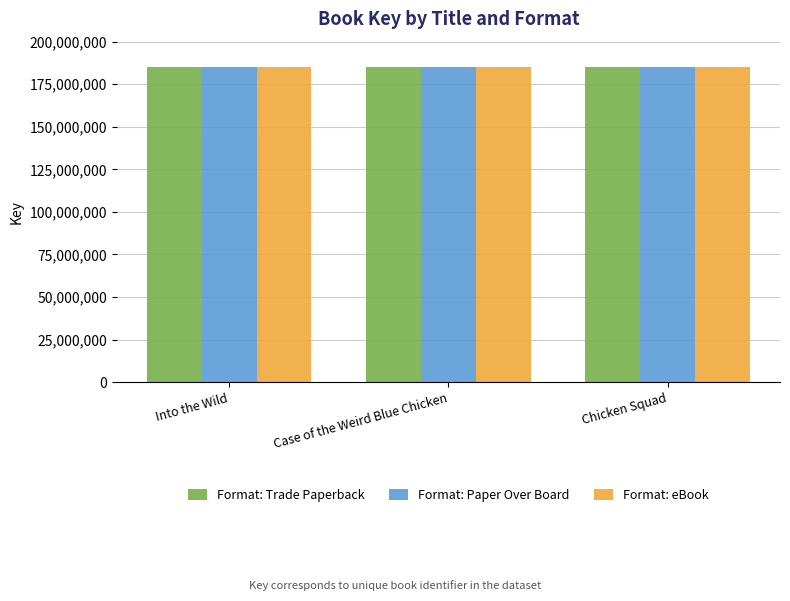

What is the smallest value displayed?

185265227